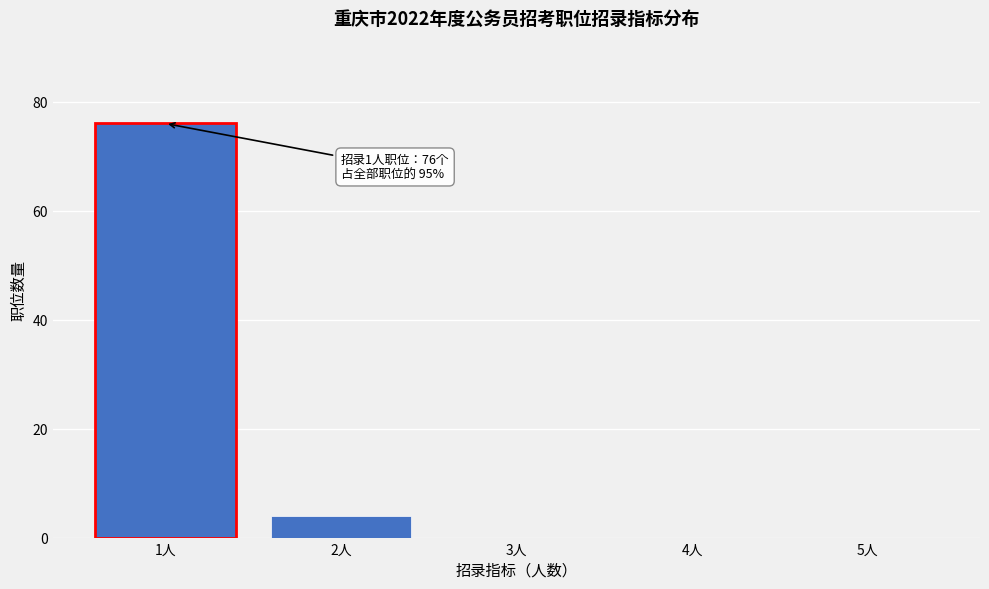

Reading left to right, extract all data points from this chart.

1人=76	2人=4	3人=0	4人=0	5人=0